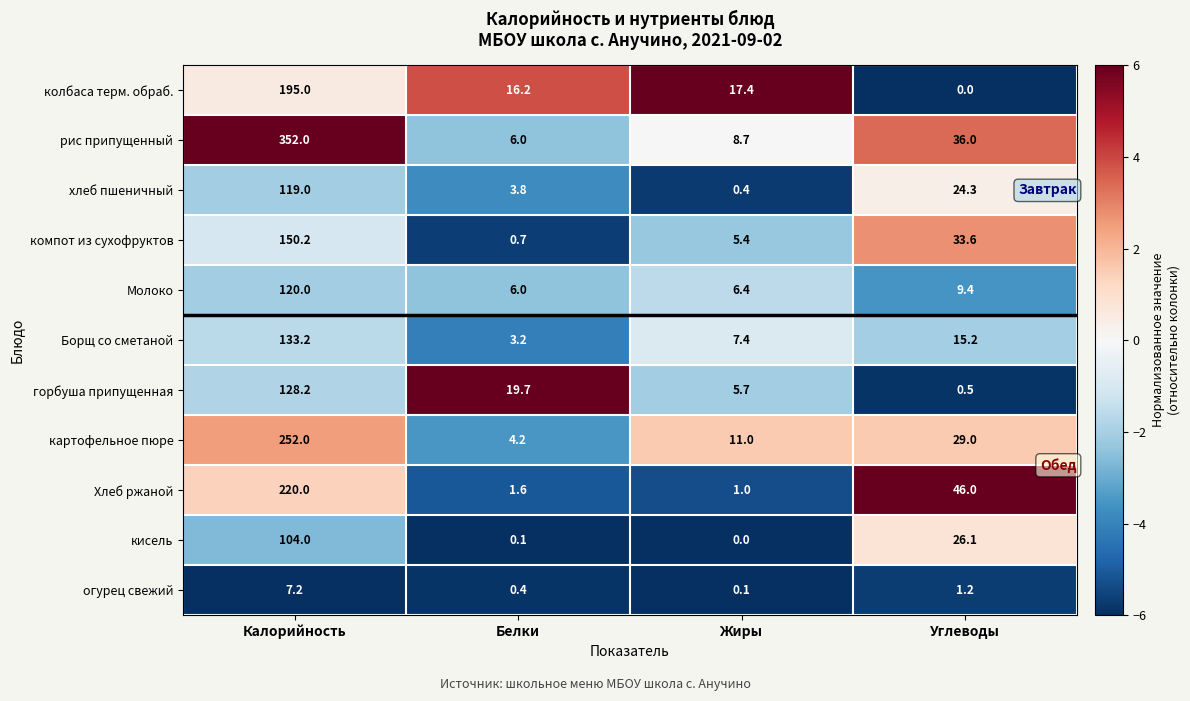

Which series has the largest range (max minus min)?

рис припущенный